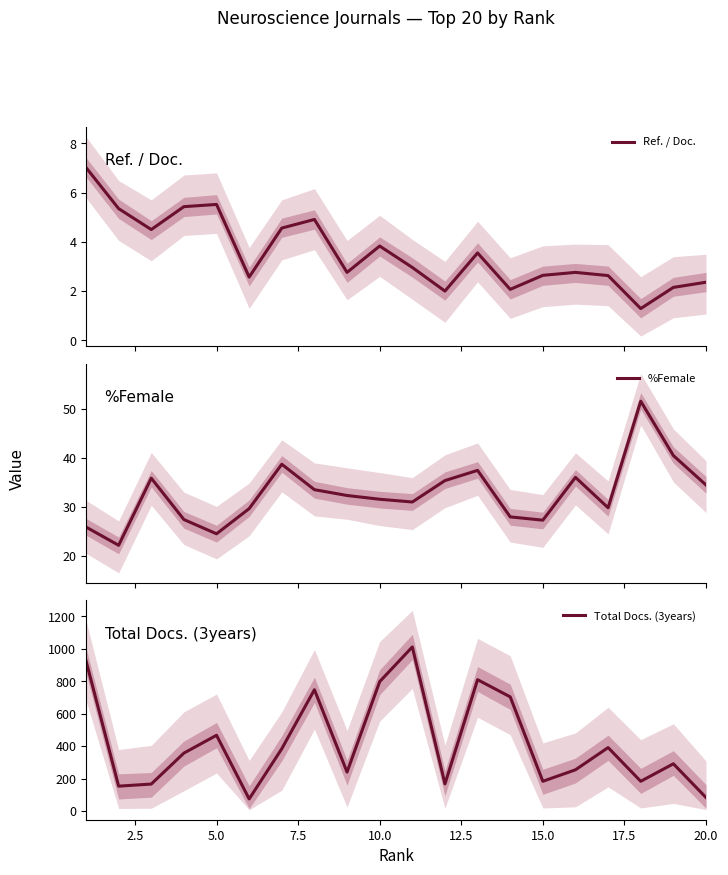

The value of Total Docs. (3years) at 5.0 is 298. True or false?

False